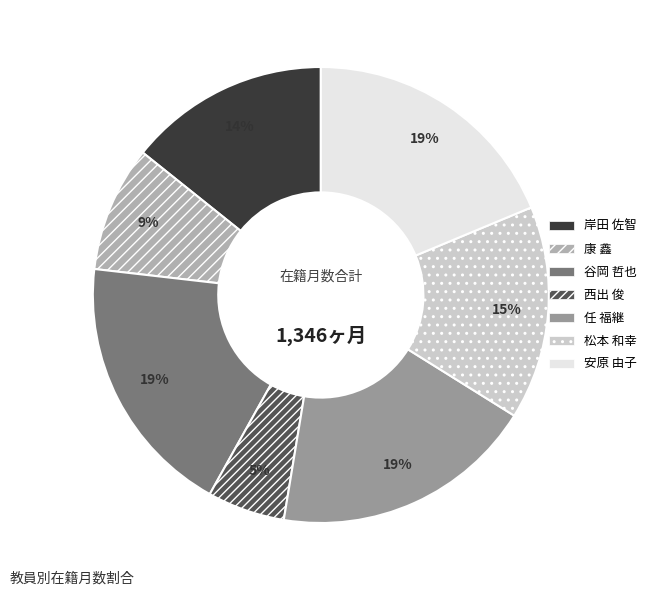

True or false: 任 福継 accounts for 12% of the total.

False